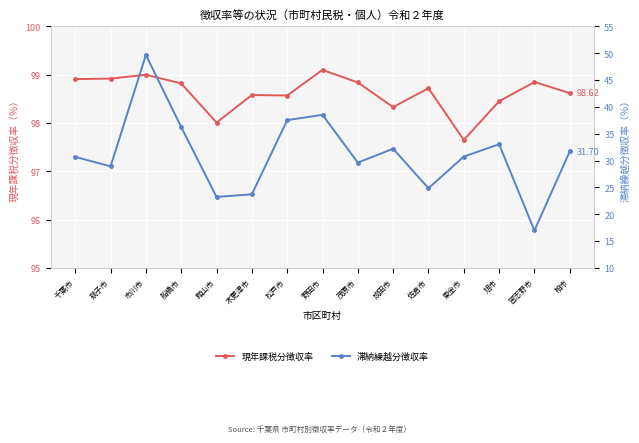

Which series has the widest spread of values?

滞納繰越分徴収率